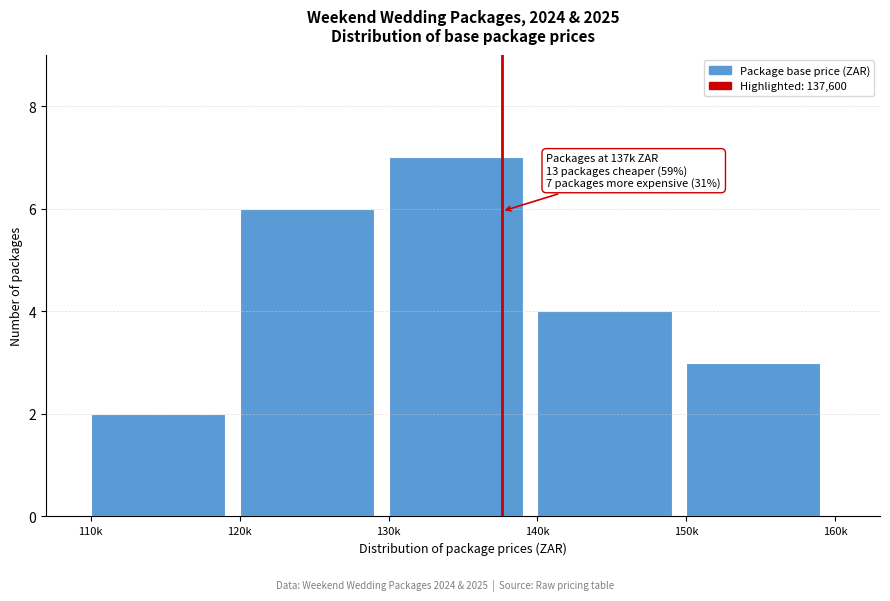

Reading left to right, transcribe all the data shown in this chart.

2	6	7	4	3